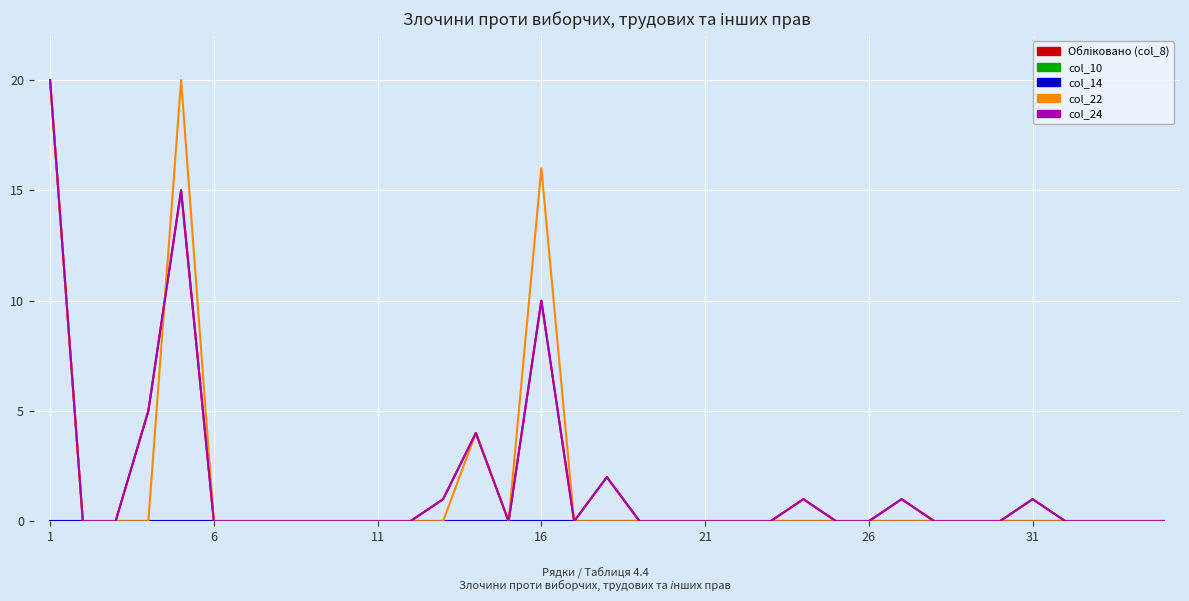

Is this an area chart (filled region under the line)?

No